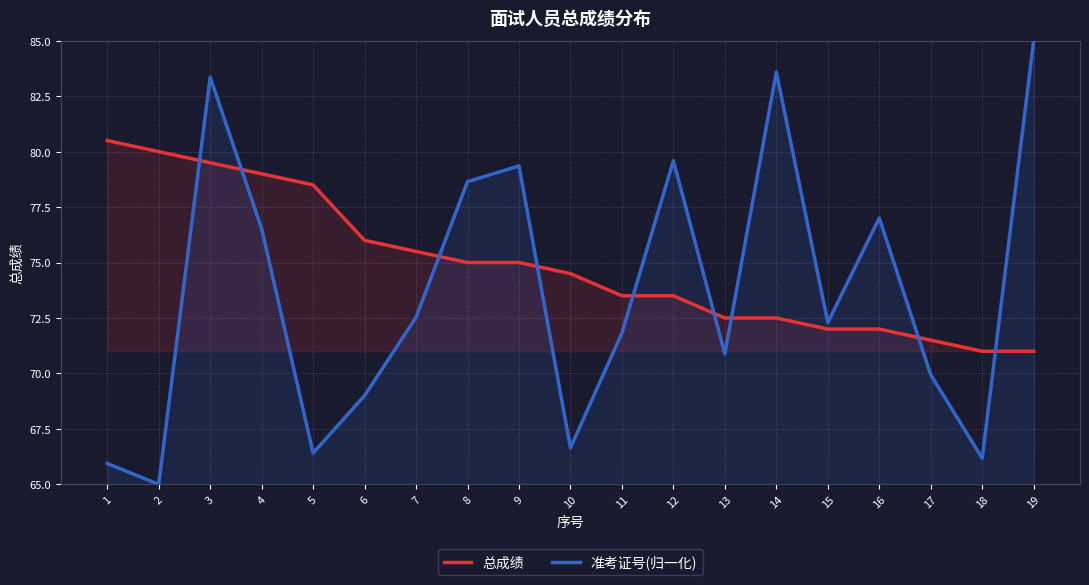

Does the chart have visible grid lines?

Yes